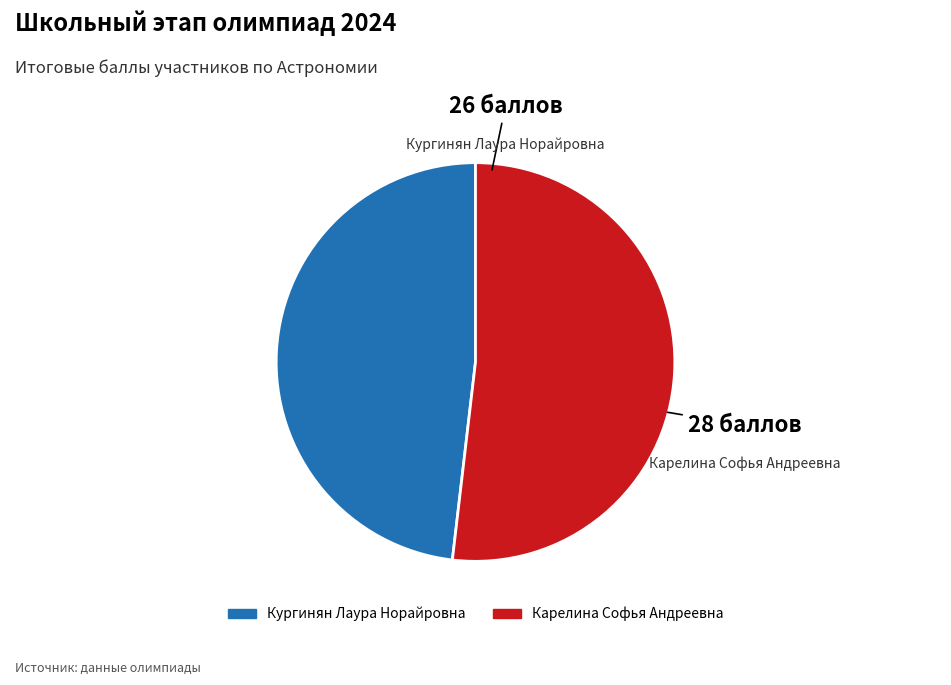

Combined, do Кургинян Лаура Норайровна and Карелина Софья Андреевна account for over 50%?

Yes